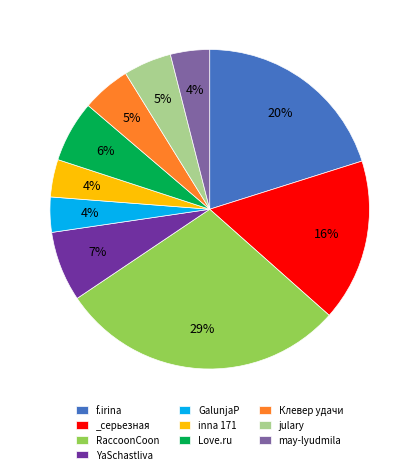

What is the largest slice in the pie chart?

RaccoonCoon